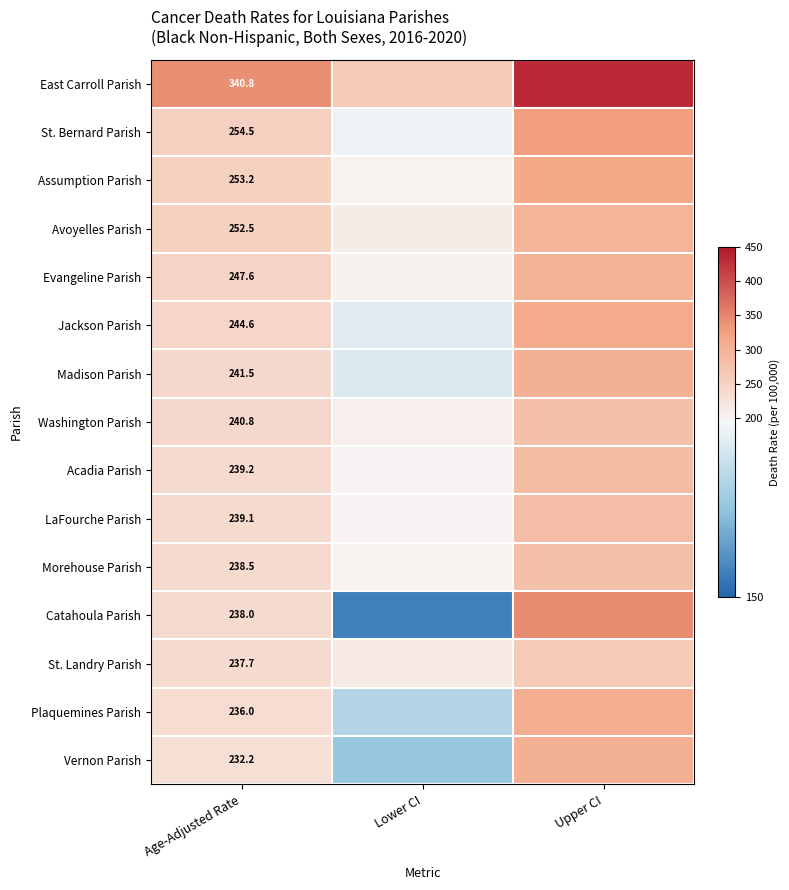

What is the total value across all series at Age-Adjusted Rate?

3736.2